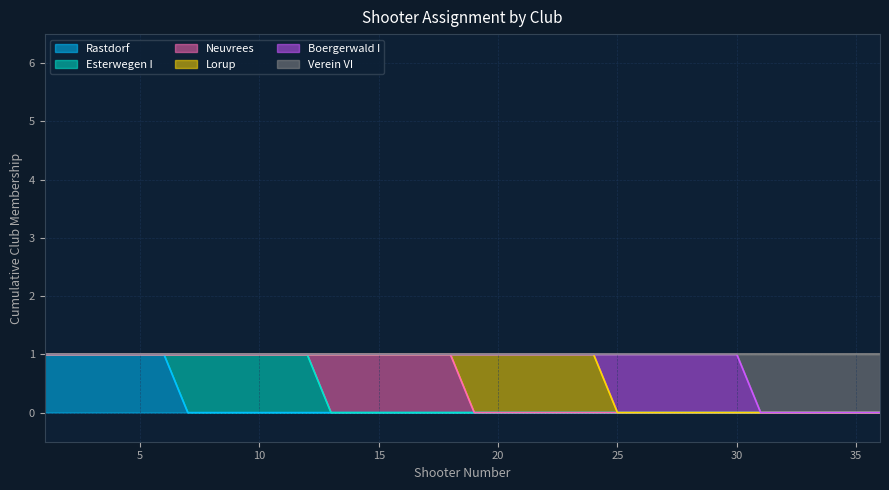

How many values in the Esterwegen I series exceed 0?

6